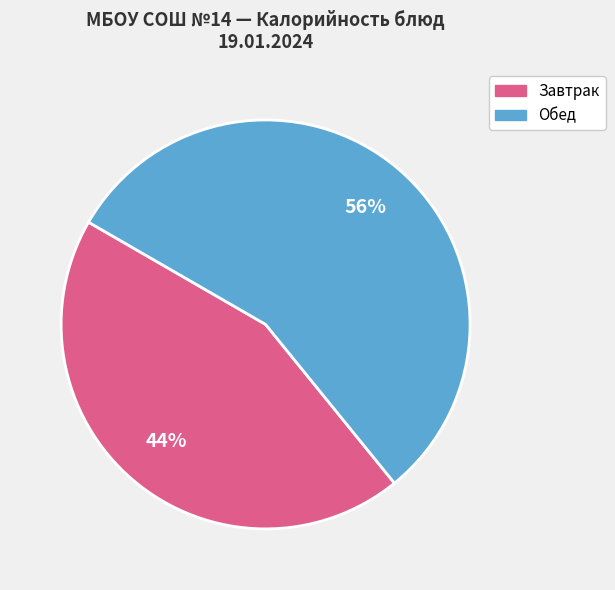

Is there a majority slice in this chart?

Yes